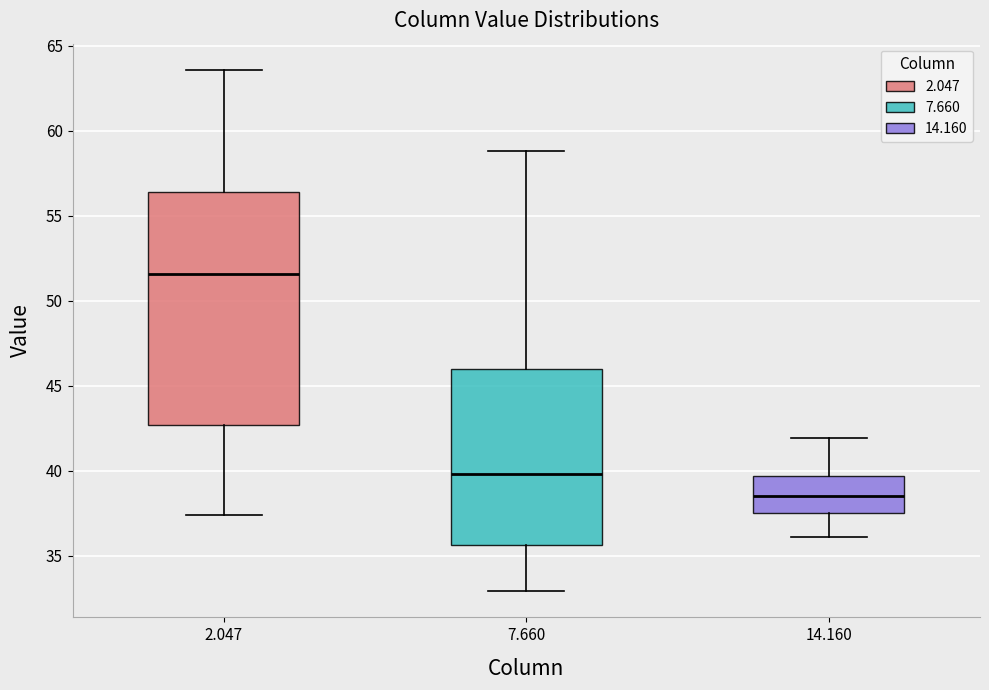

Reading left to right, read every box against the y-axis: the position of its median line, the range the box covers, and the ends of its whiskers. The values are not printed on the chart, so give them approximately, as read against the axis.

2.047: median 51.5, box 42.5 to 56.5, whiskers 37.5 to 63.5
7.660: median 40.0, box 35.5 to 46.0, whiskers 33.0 to 59.0
14.160: median 38.5, box 37.5 to 39.5, whiskers 36.0 to 42.0